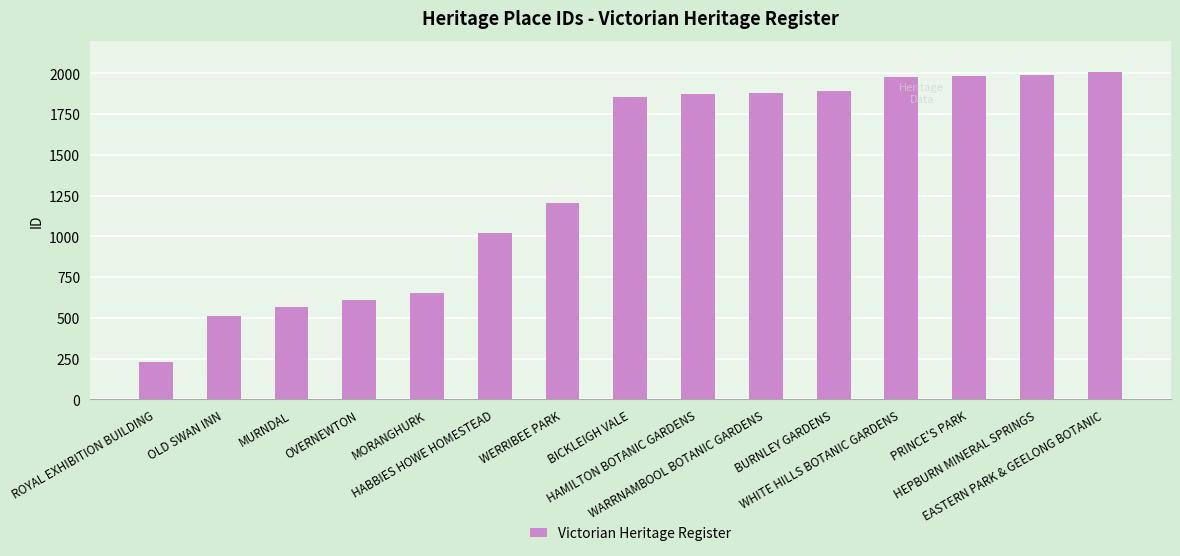

What is the value of the 7th bar from the left?

1207